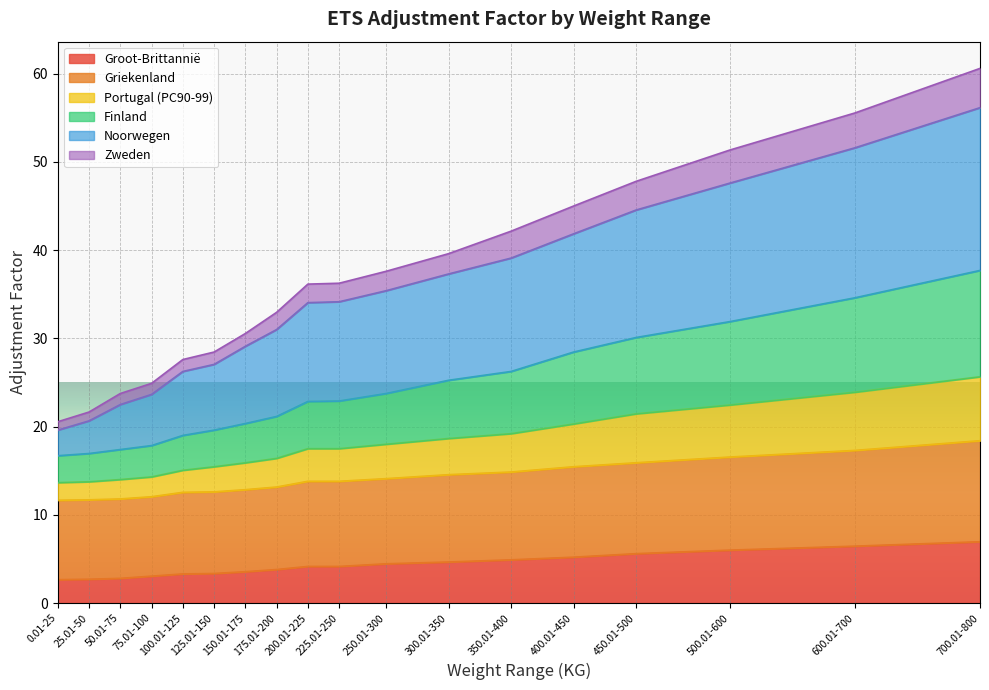

Which category has the highest value in the Portugal (PC90-99) series?

700.01-800